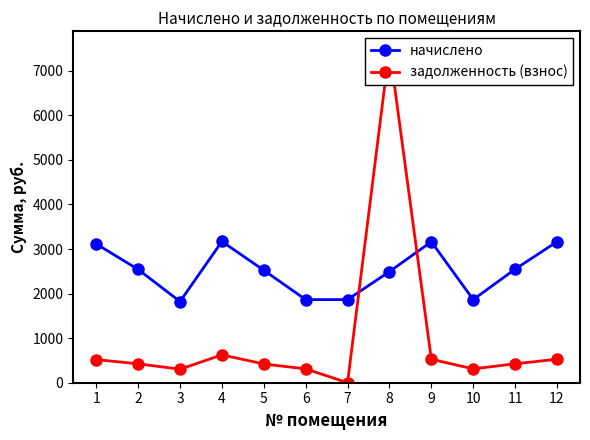

Which series ends up on top after the final intersection of начислено and задолженность (взнос)?

начислено